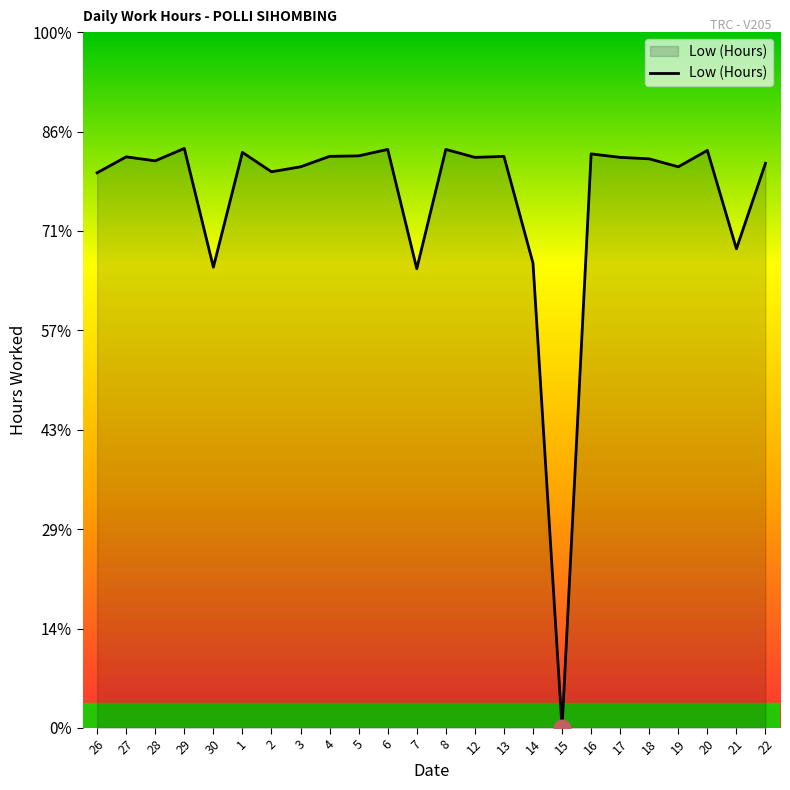

Does the chart have visible grid lines?

No